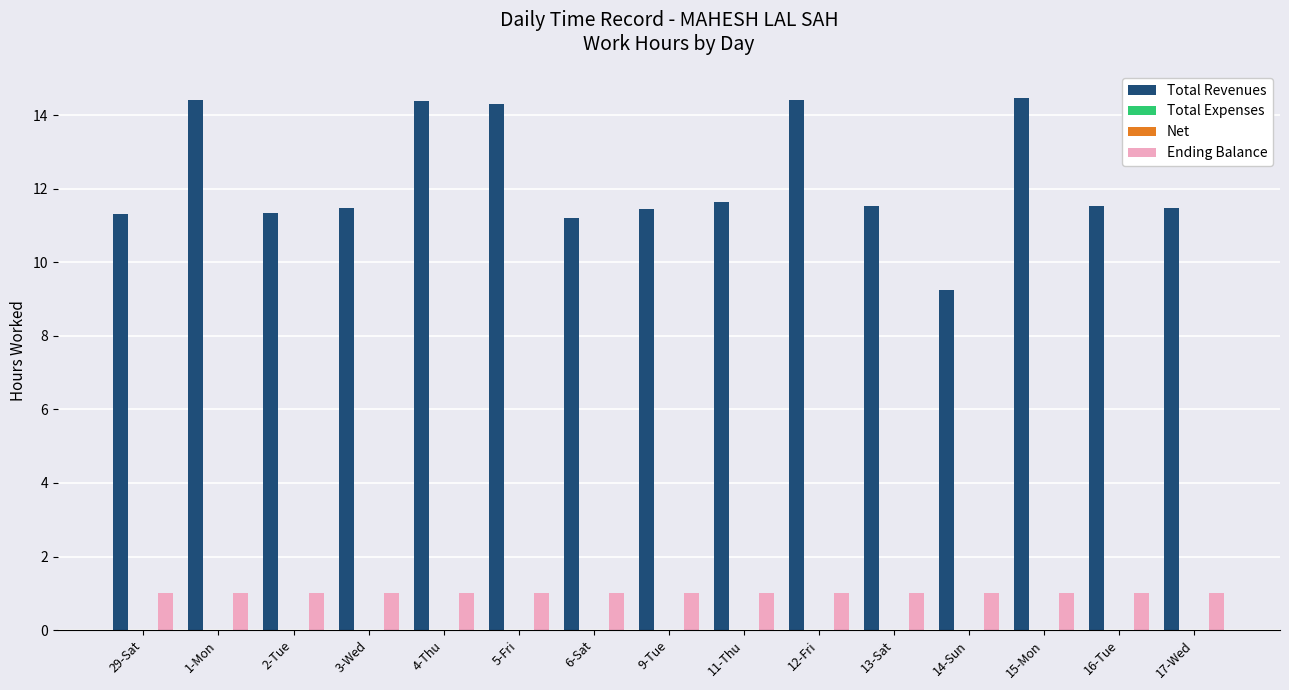

How many groups of bars are there?

15